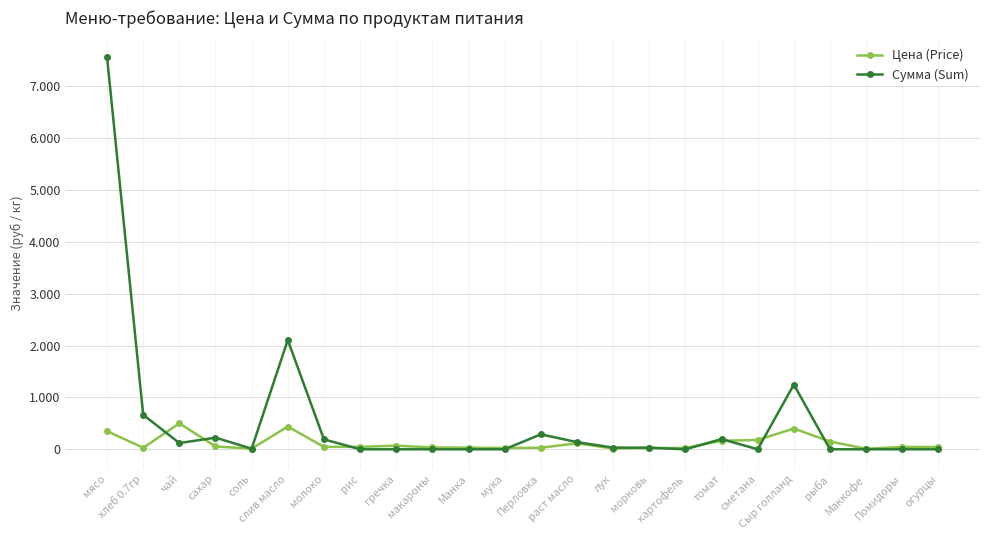

Rank the series by their average value, from lowest to highest.

Цена (Price), Сумма (Sum)